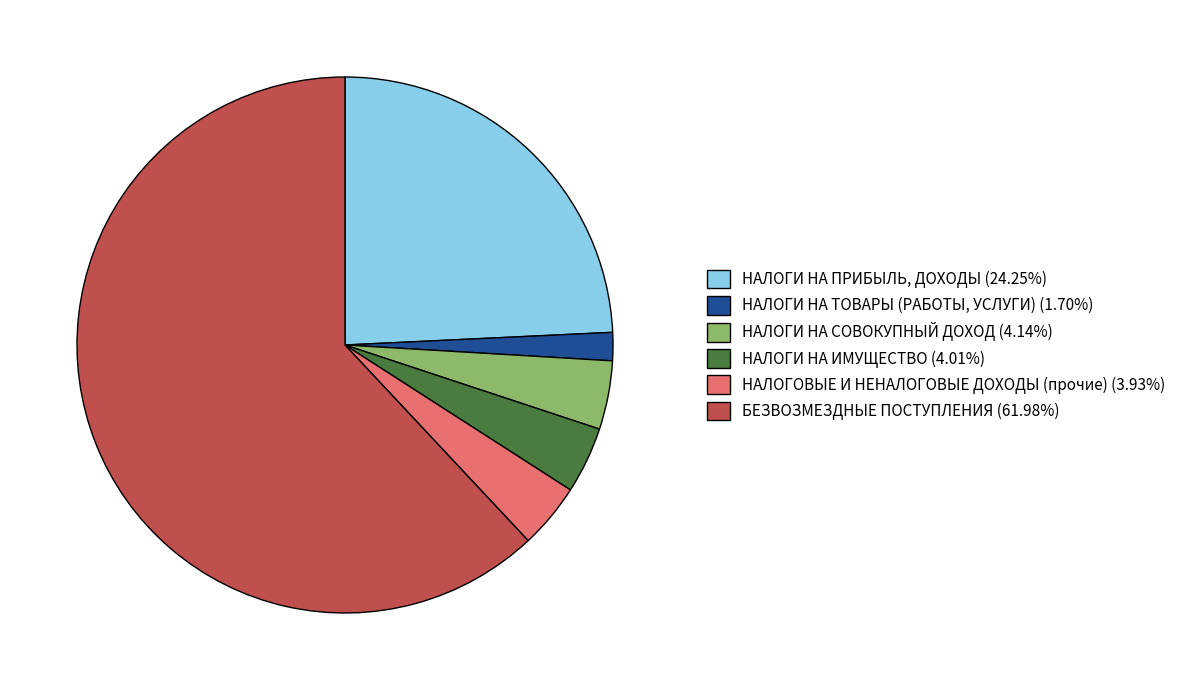

Is it true that НАЛОГИ НА ПРИБЫЛЬ, ДОХОДЫ is 37% of the pie?

False